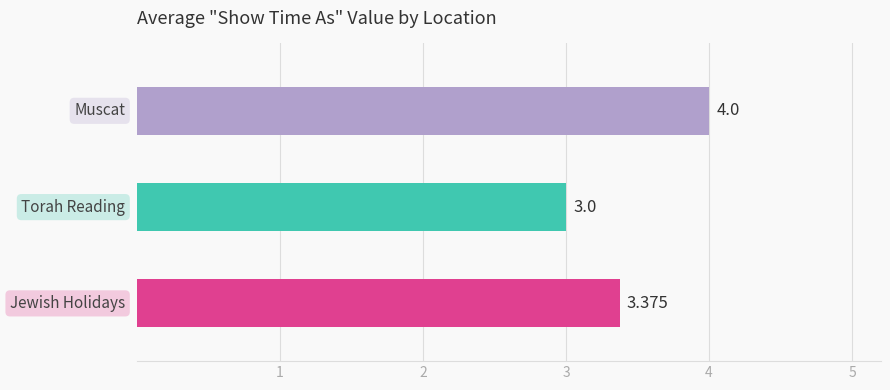

Which series has the widest spread of values?

Muscat